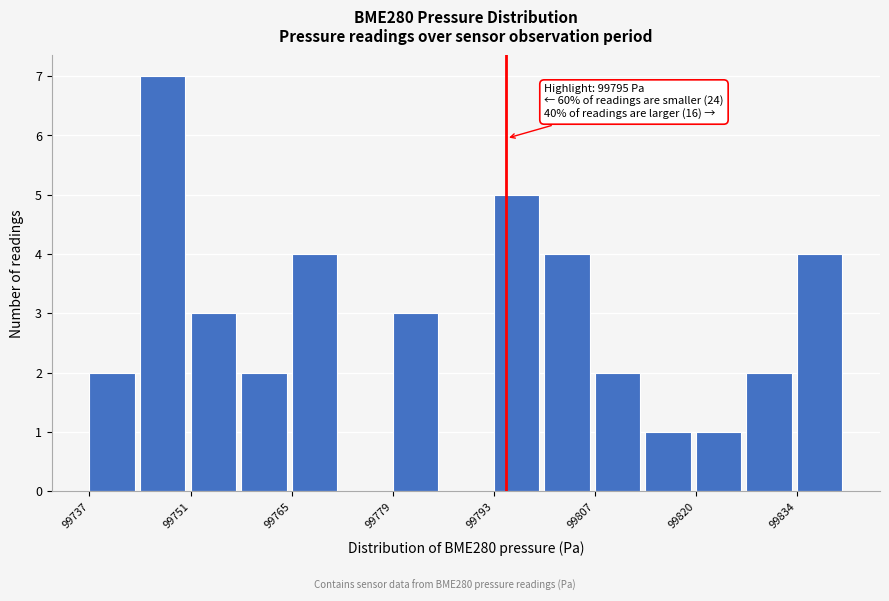

Read against the x-axis, roughly where is the centre of the tallest bar?

99748